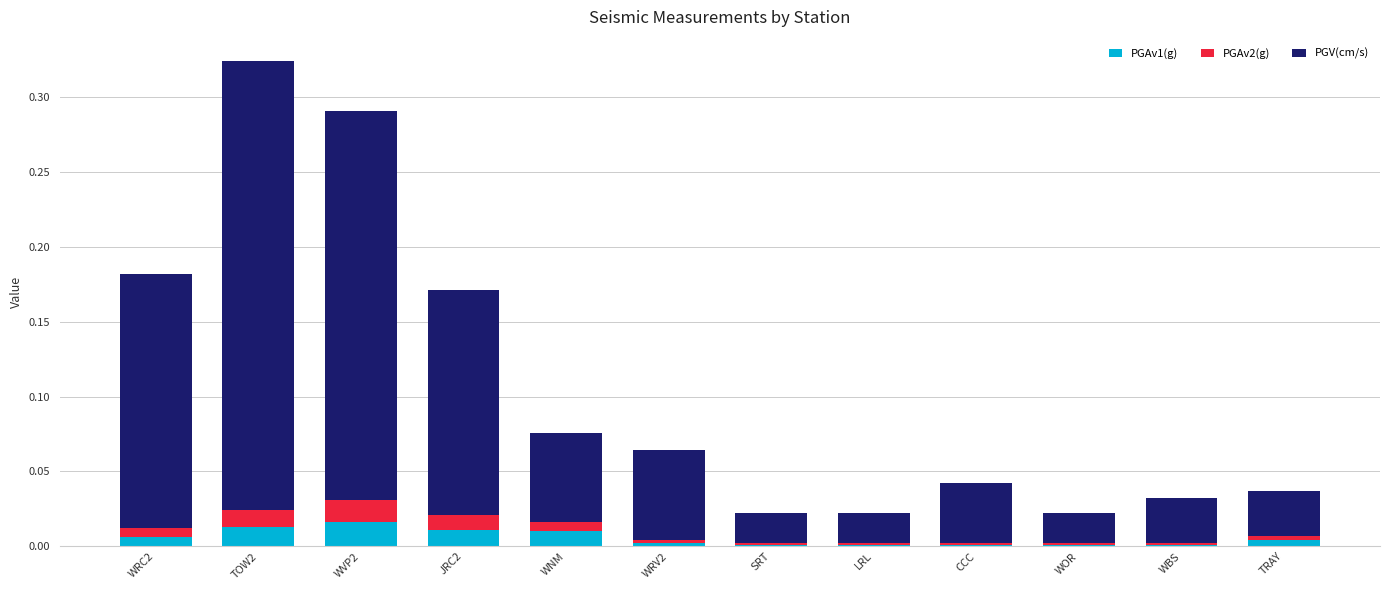

Does the chart contain stacked bars?

Yes